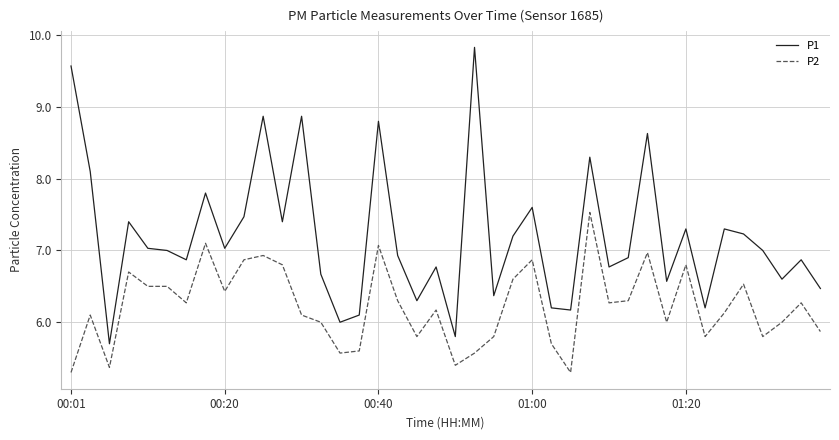

What is the average value of the P1 series?

7.2